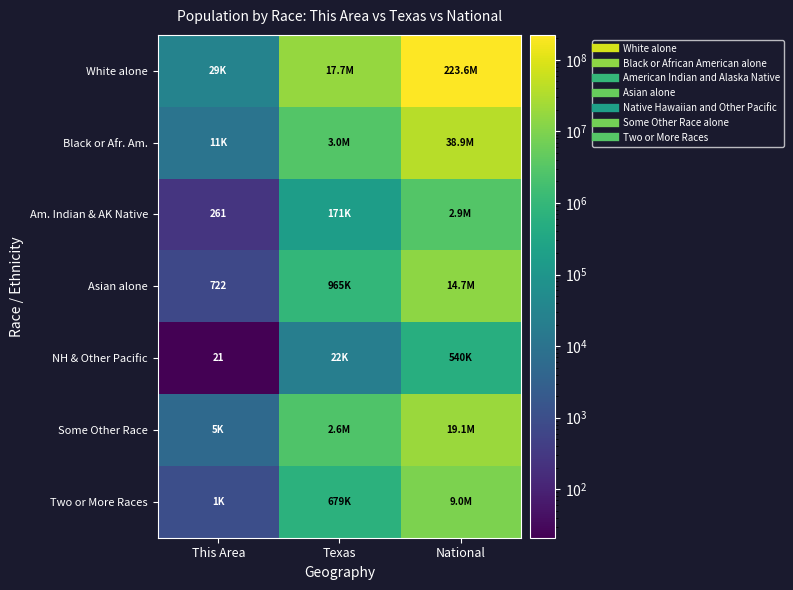

The White alone series shows 25215216 at Texas. True or false?

False